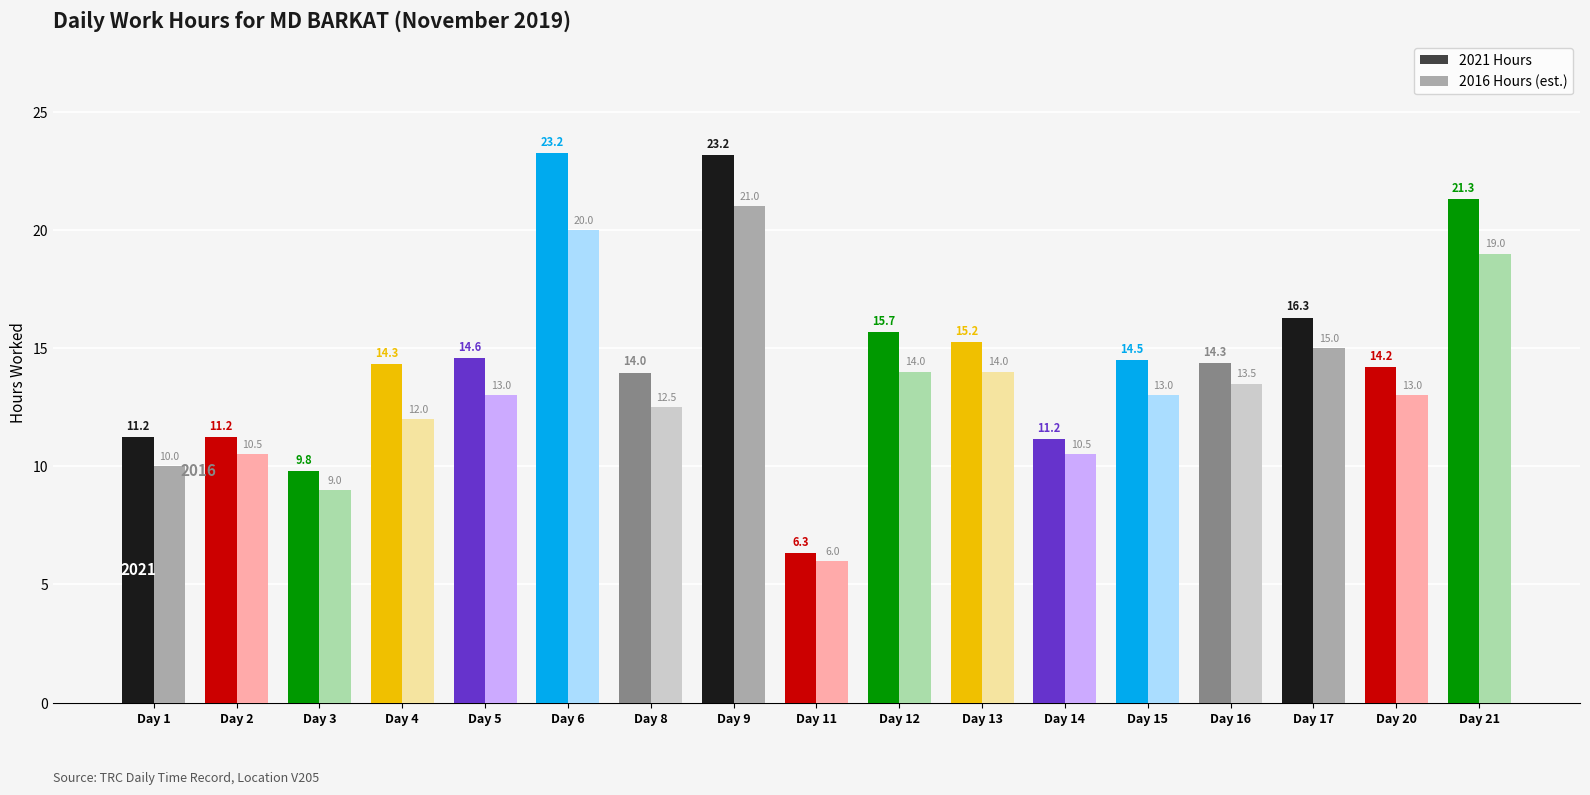

Which series has the largest total across all categories?

2021 Hours